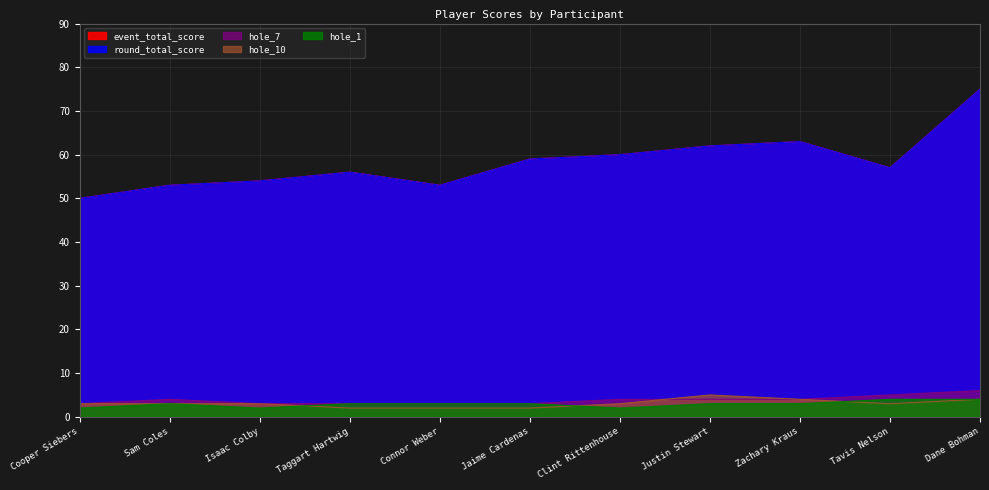

Which series has the widest spread of values?

event_total_score